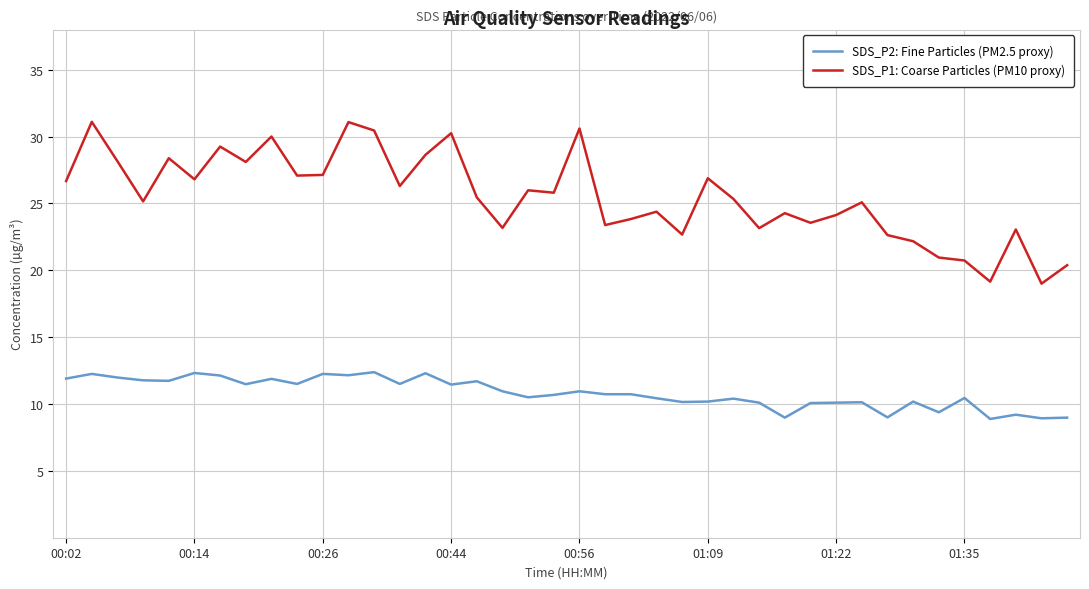

List the series in order of their overall mean, lowest first.

SDS_P2: Fine Particles (PM2.5 proxy), SDS_P1: Coarse Particles (PM10 proxy)